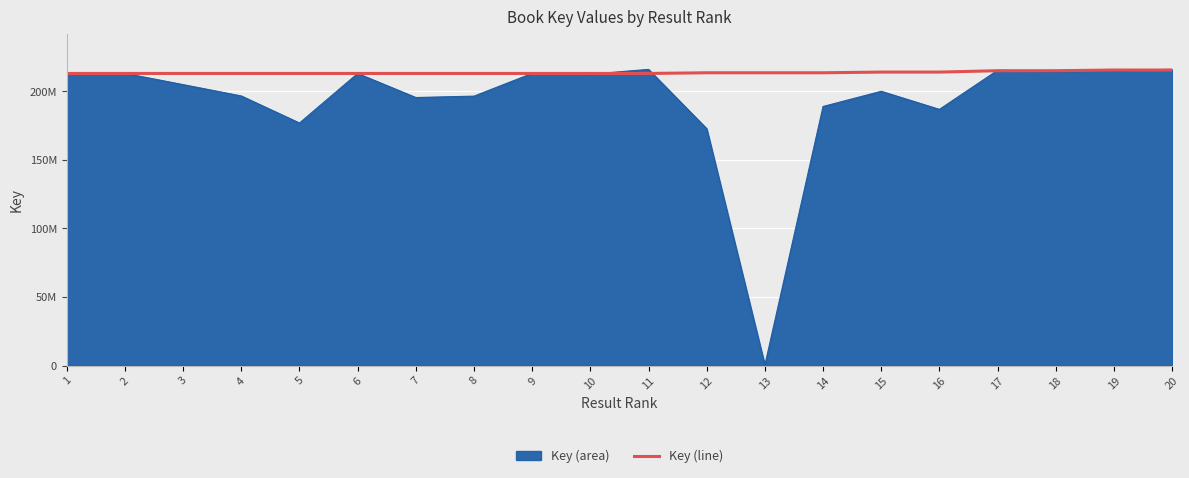

Which has a higher value, 18 or 7?

18